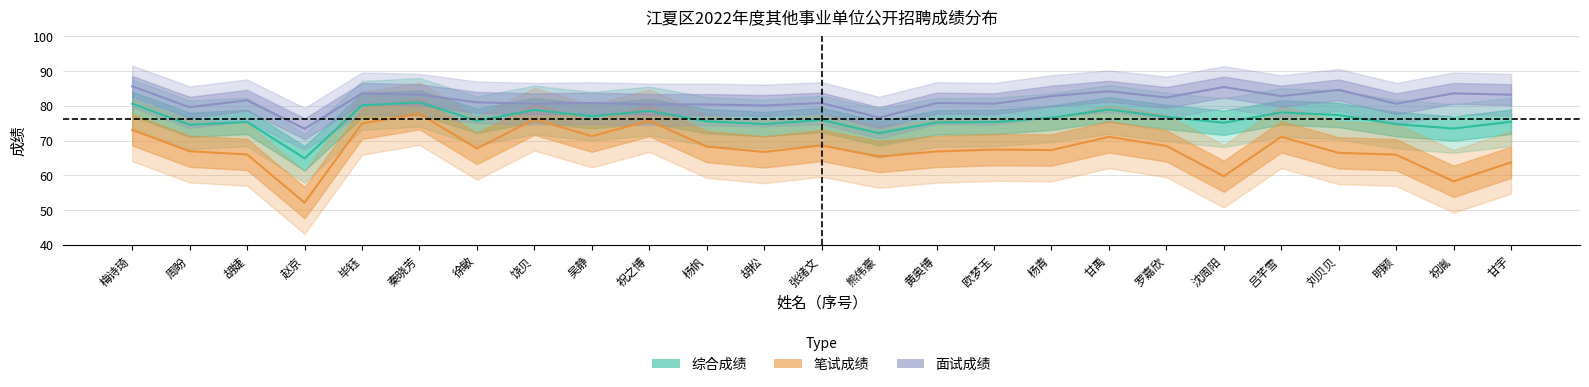

What is the smallest value displayed?

52.1